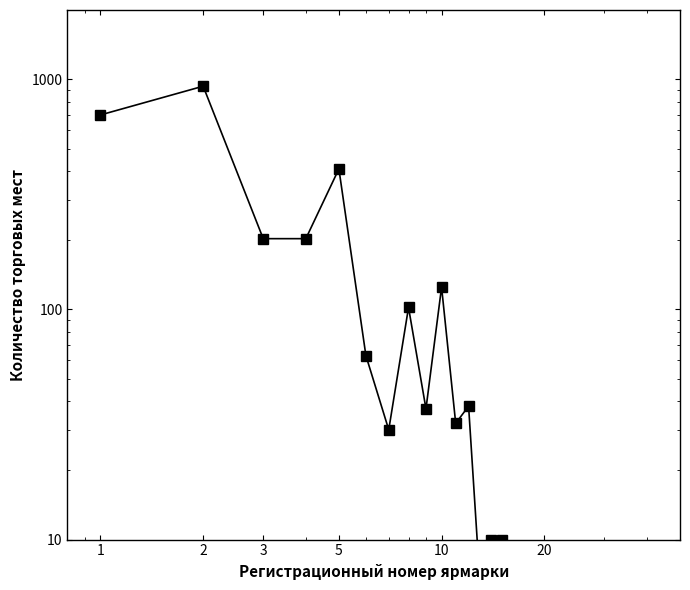

What is the greatest value displayed?

933